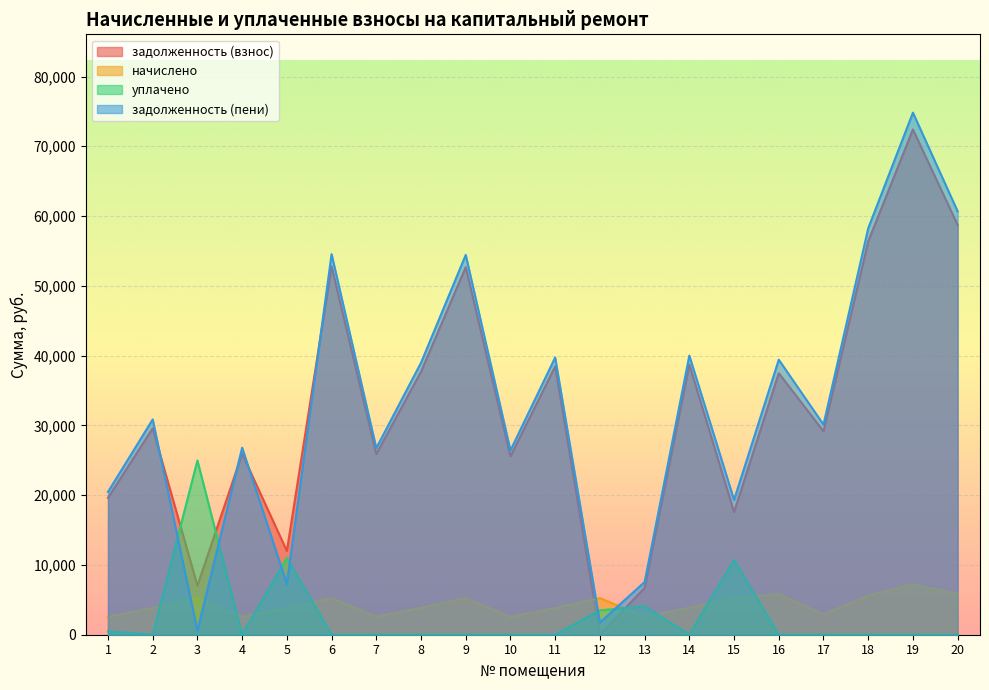

How many lines are shown in the chart?

4